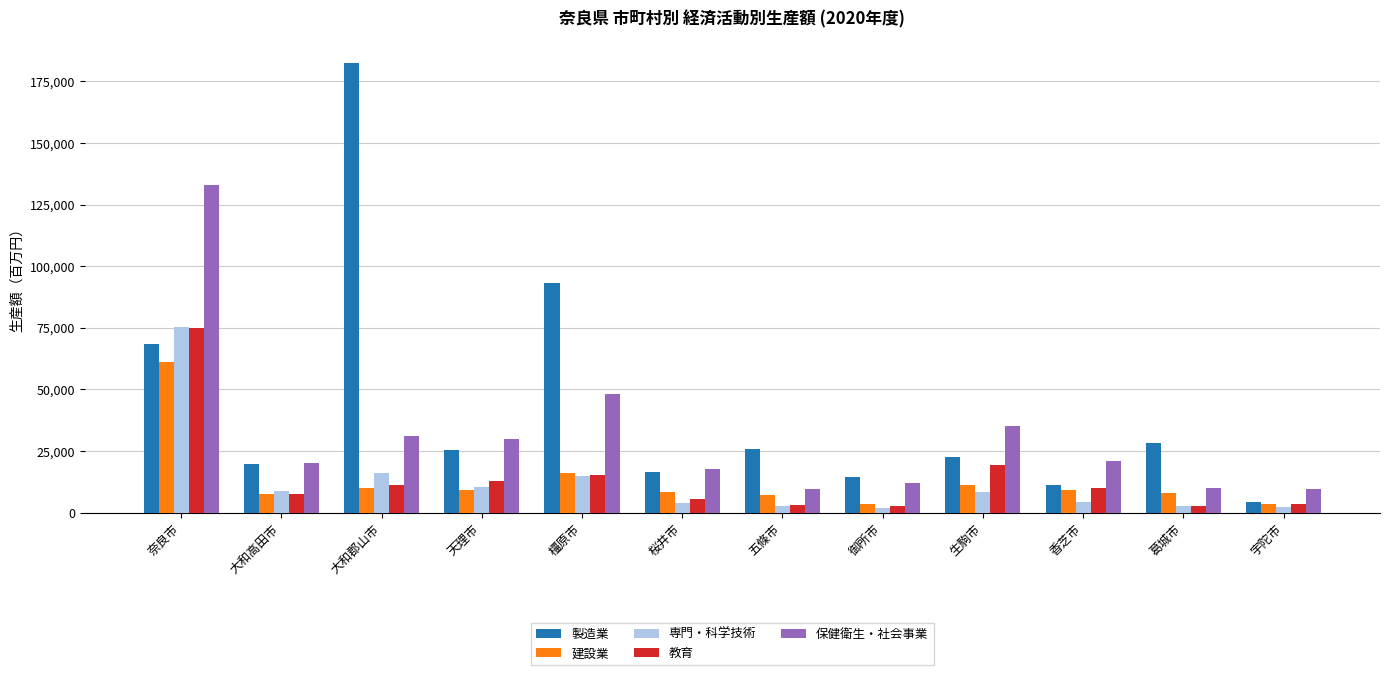

What is the label of the 1st bar from the left?

奈良市